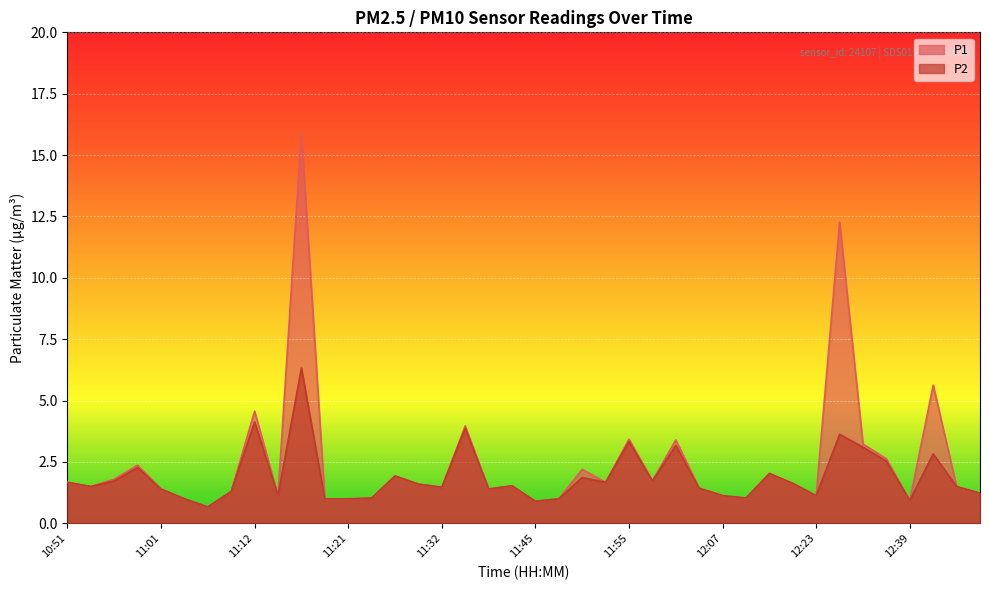

Count the number of data series in this chart.

2